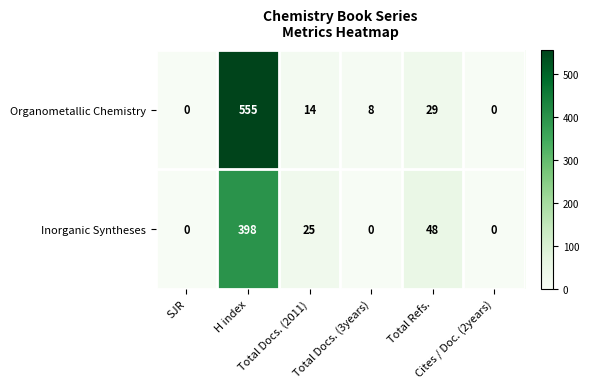

How many positive values does the Organometallic Chemistry series have?

4